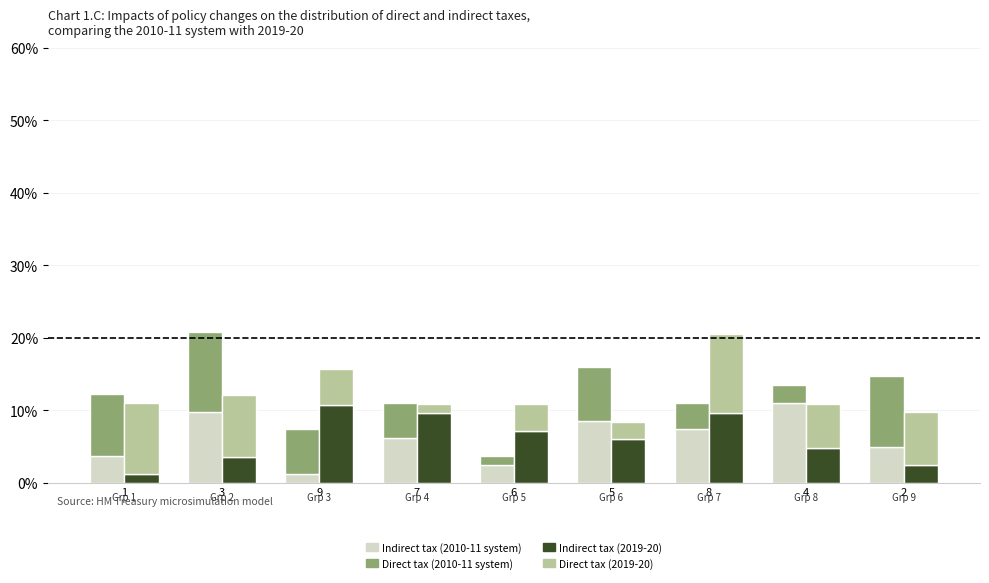

At which category is the sum across all series the highest?

3